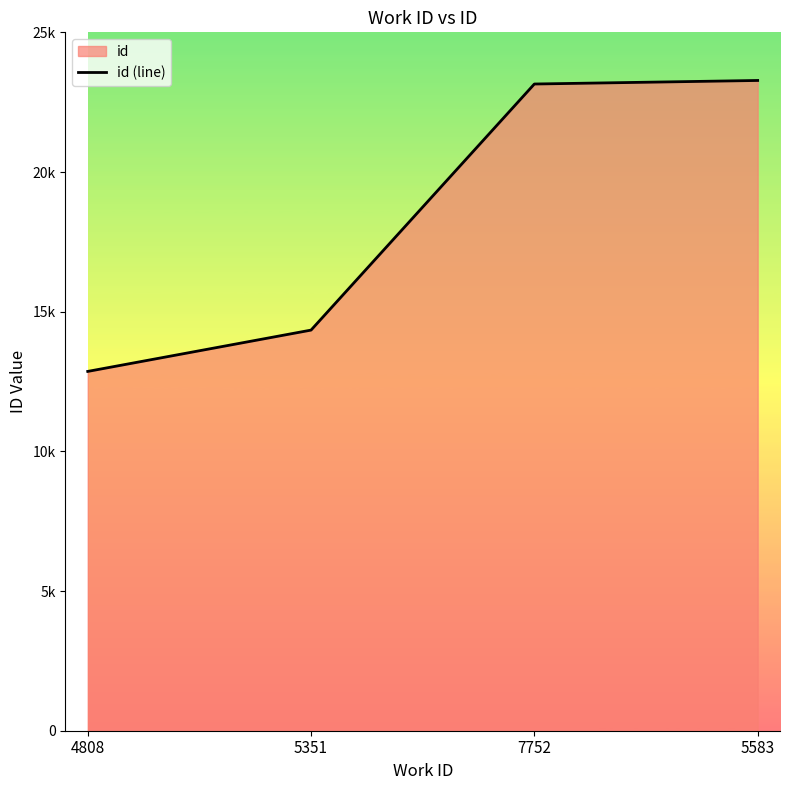

What is the ratio of the value at 5583 to the value at 7752?

1.0